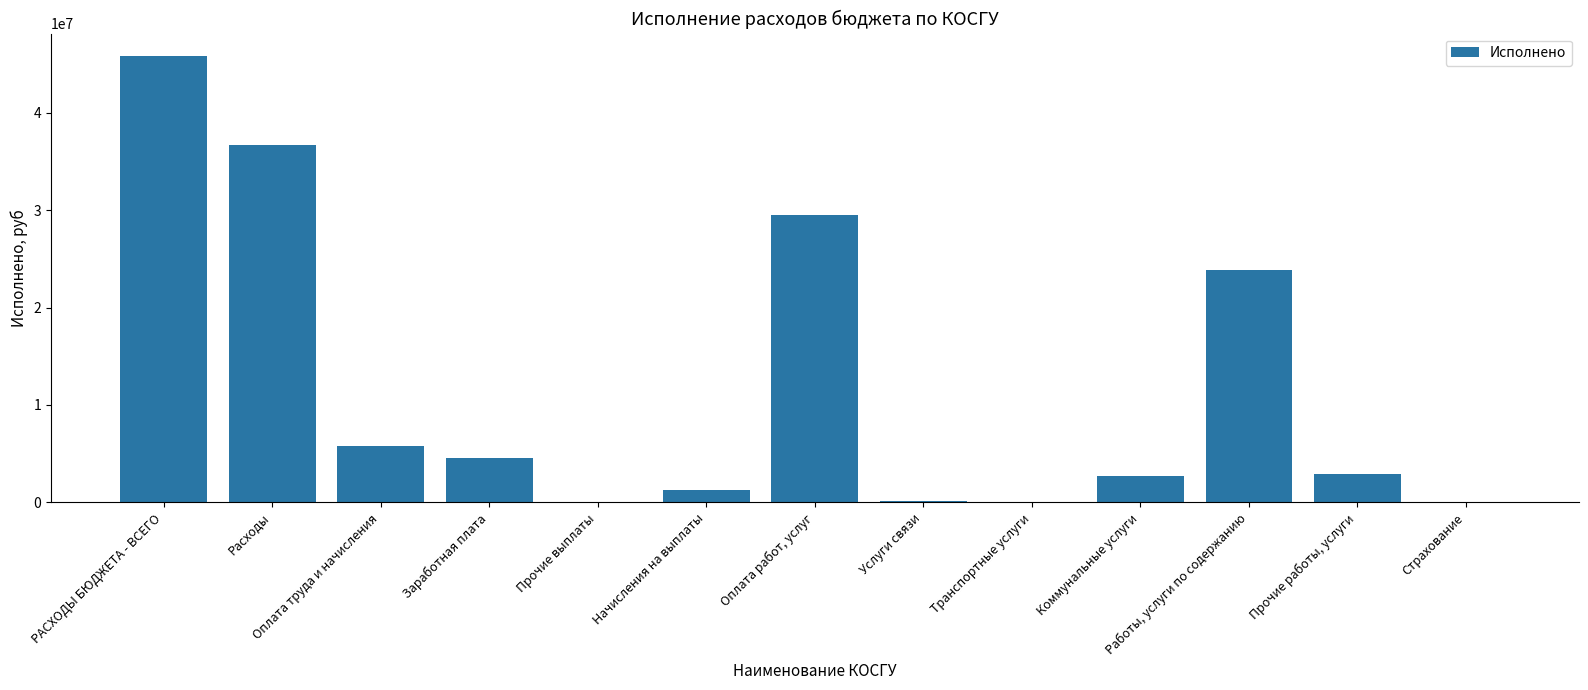

At which label is the value closest to 22921272?

Работы, услуги по содержанию